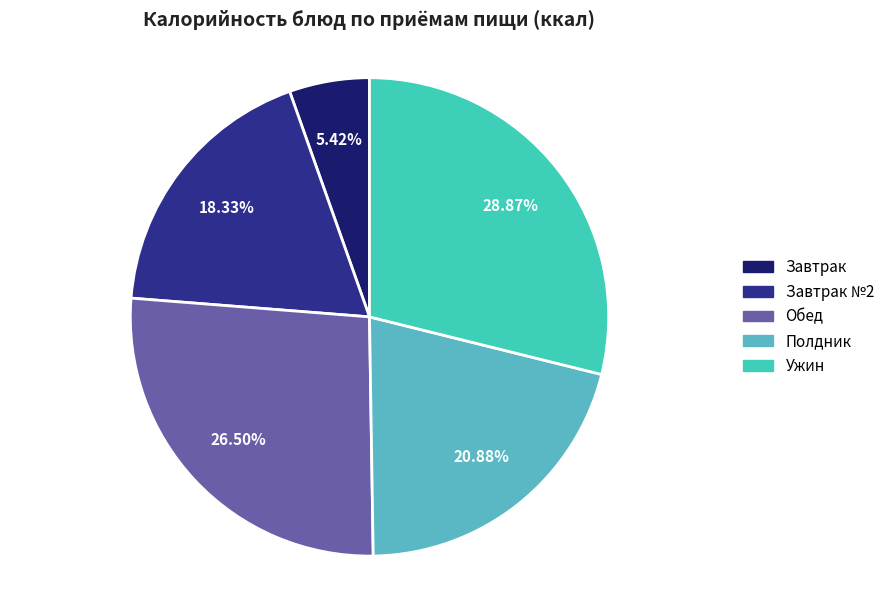

To the nearest percent, what portion does Ужин represent?

29%